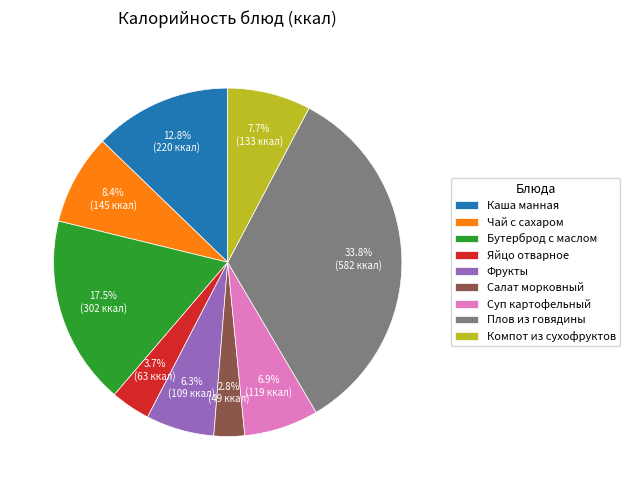

Approximately how many times larger is the value at Бутерброд с маслом compared to Фрукты?

2.8